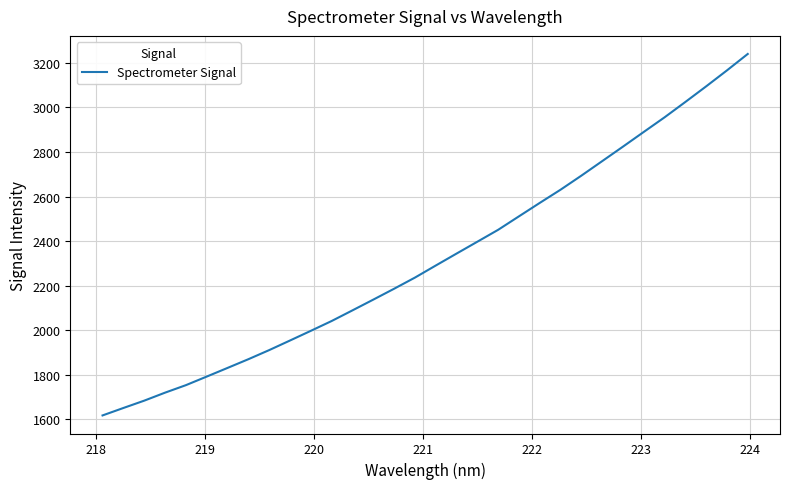

What is the difference between the maximum and minimum values?

1622.6